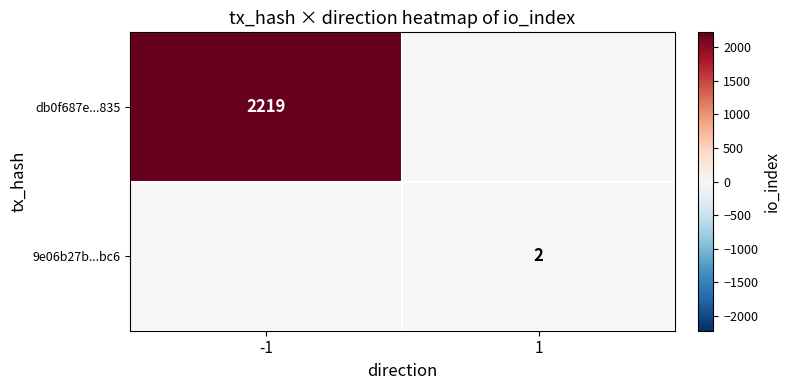

Is the value of db0f687e...835 at -1 greater than the value of 9e06b27b...bc6 at 1?

Yes